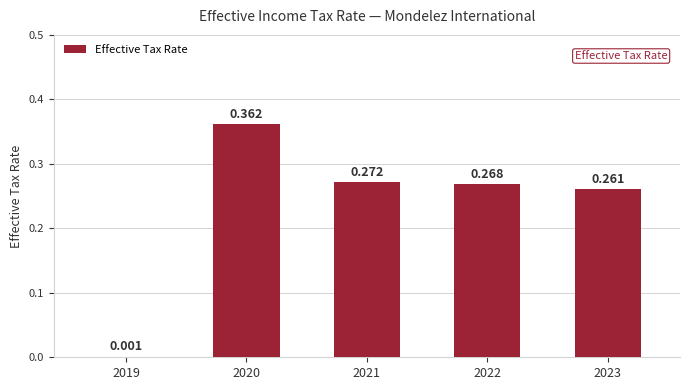

Between 2023 and 2019, which is larger?

2023